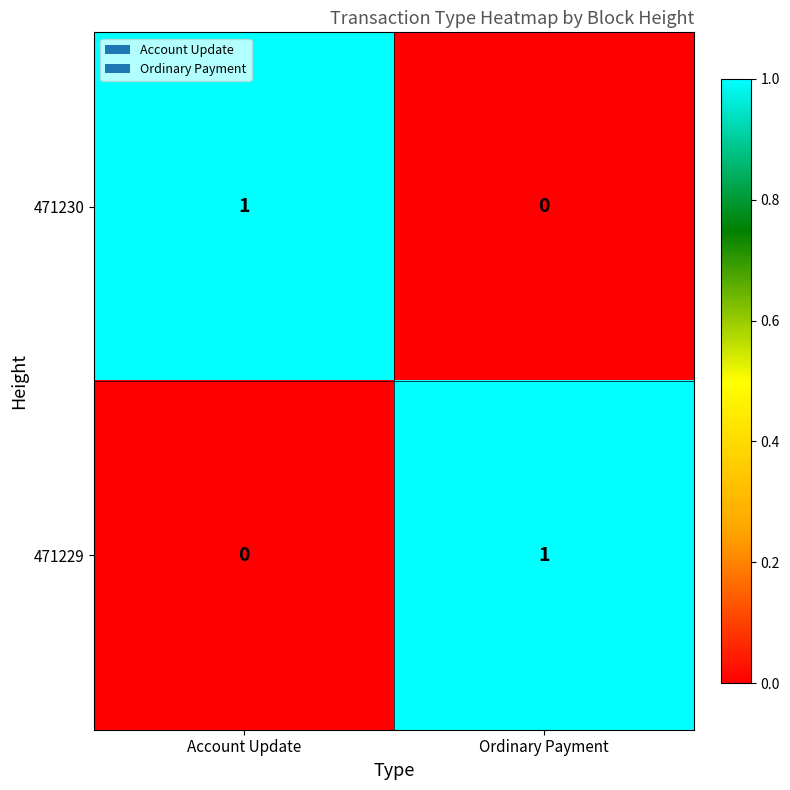

Rank the series at Account Update from highest to lowest value.

471230, 471229